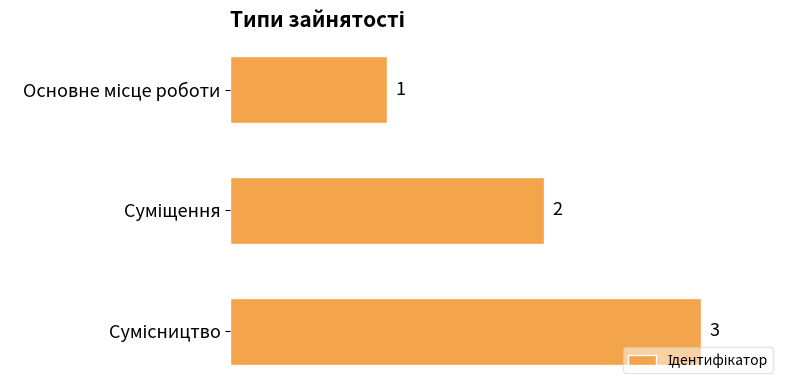

What is the maximum value shown in the chart?

3